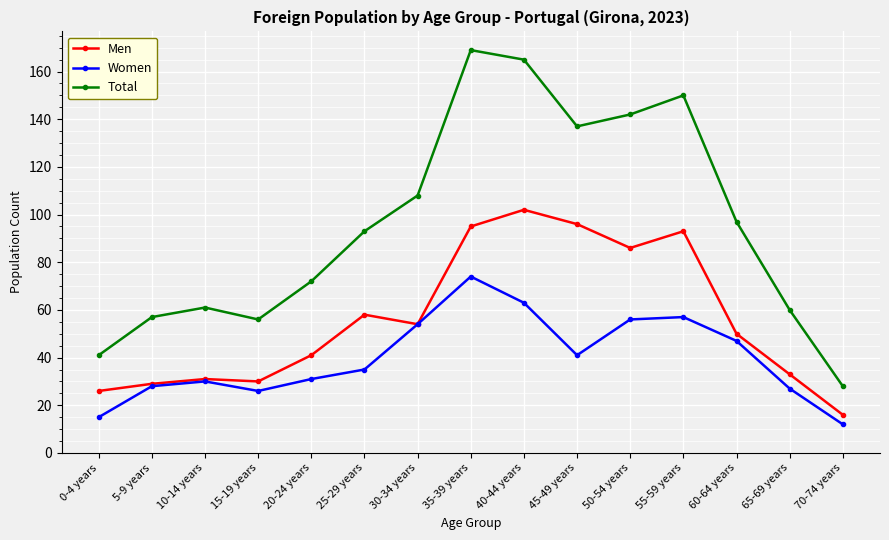

What is the smallest value displayed?

12